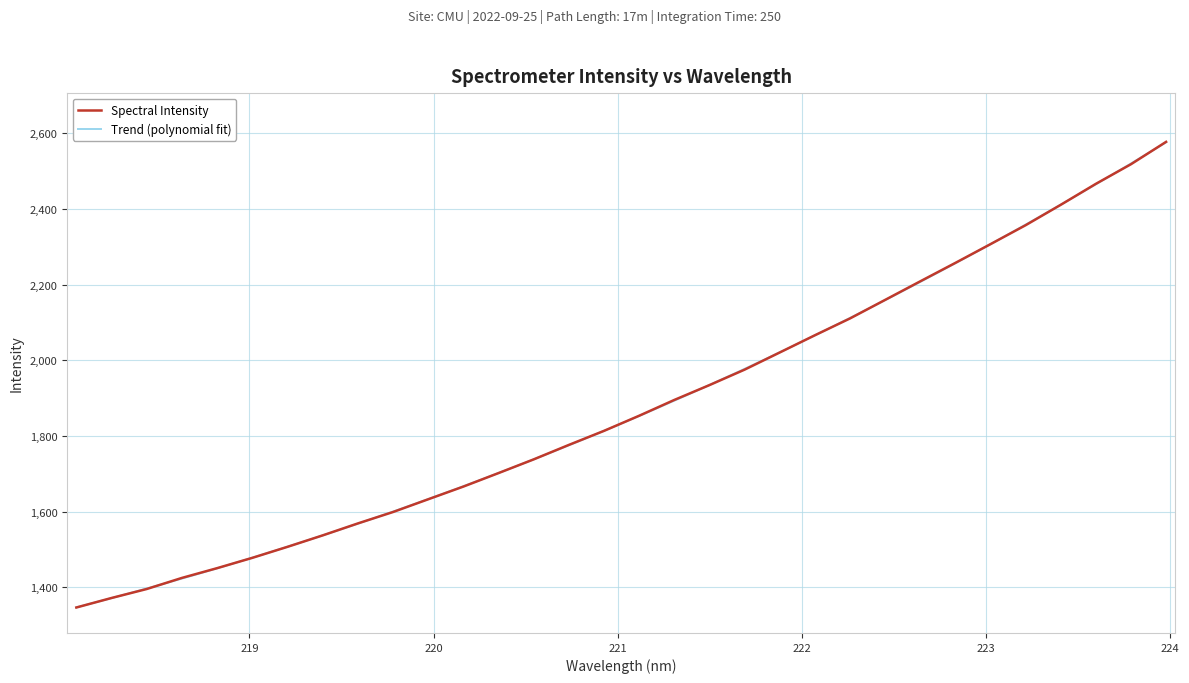

What value does the data have at 223.9802?

2577.2